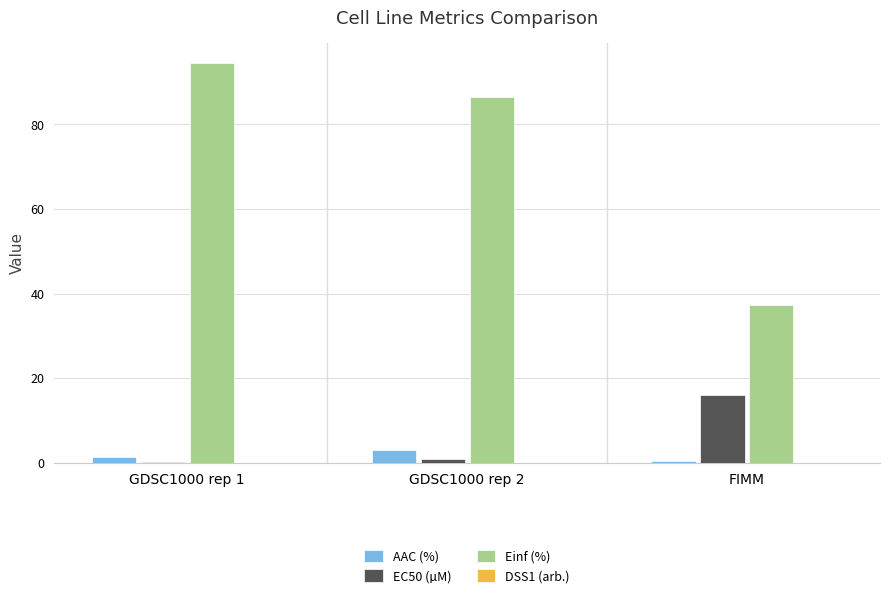

The value of Einf (%) at FIMM is 37.2. True or false?

True